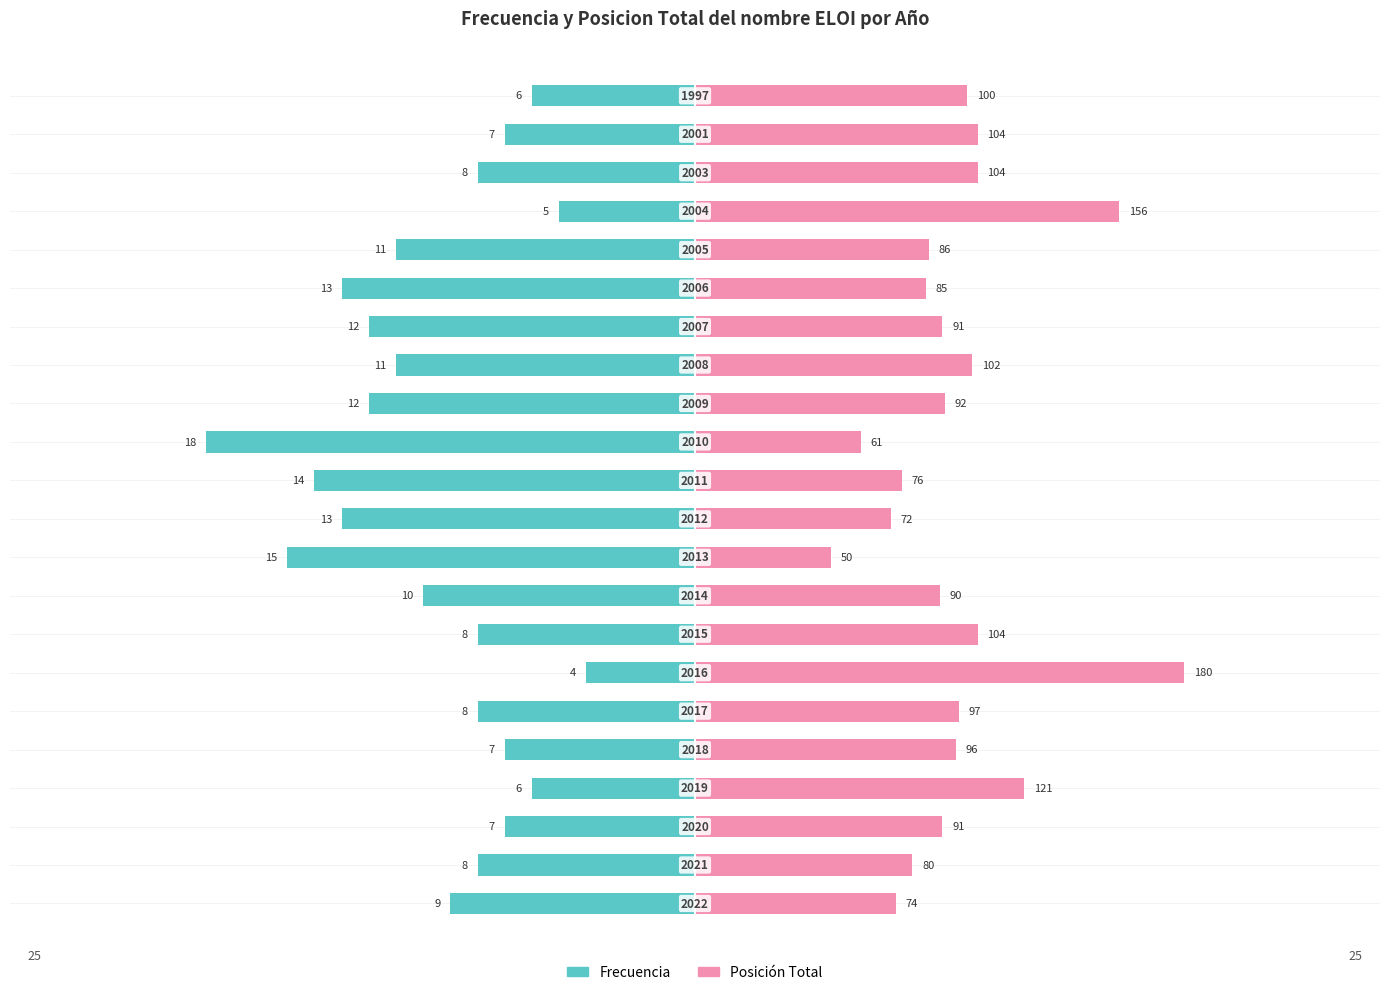

At how many categories does at least one series exceed -16?

22